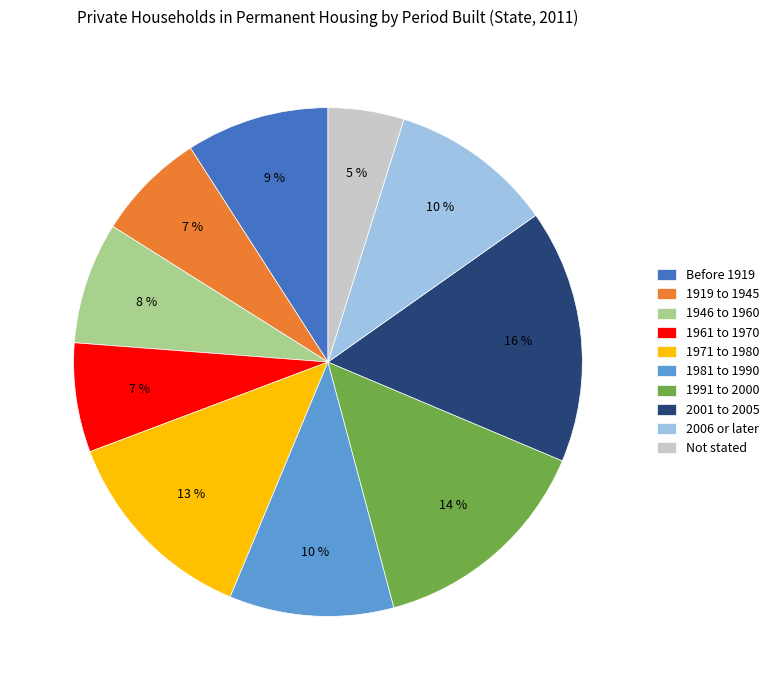

Is there a majority slice in this chart?

No